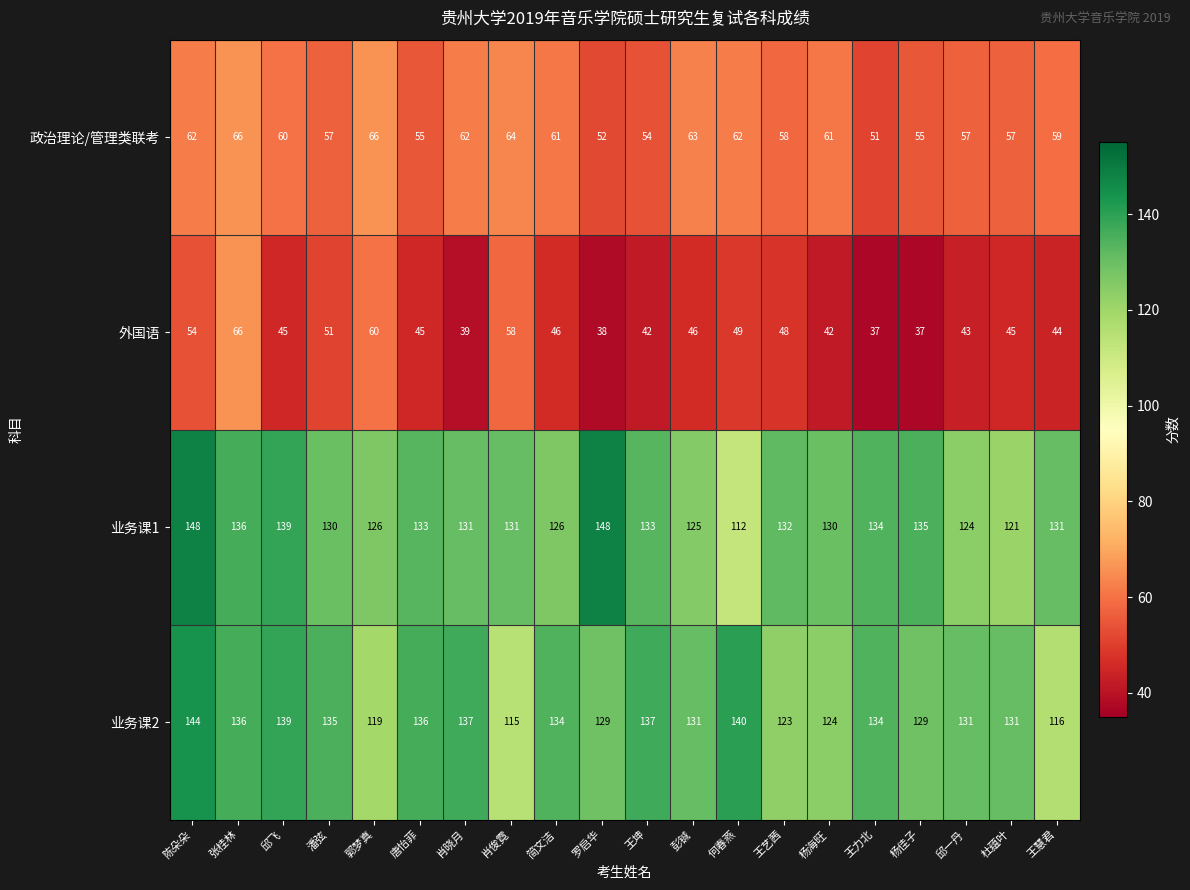

At which label does 外国语 reach its peak?

张桂林